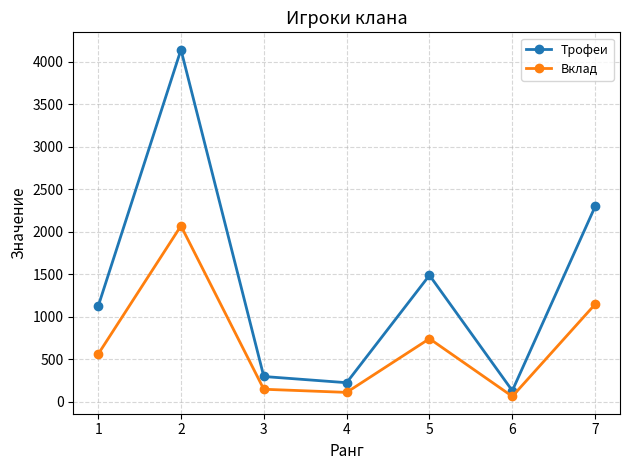

What is the approximate value of Трофеи at 1, to the nearest 10?

1120